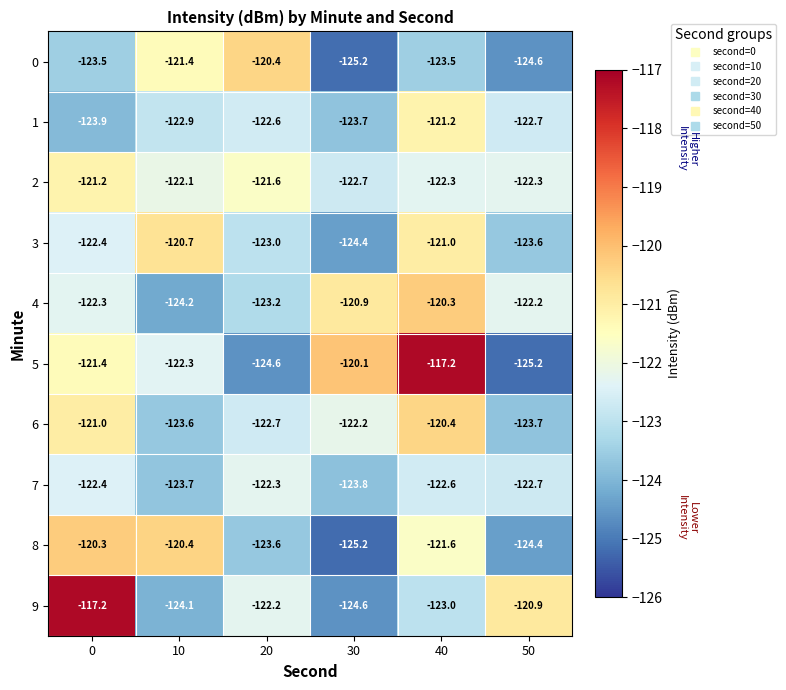

What is the approximate value of 2 at 0?

-121.2